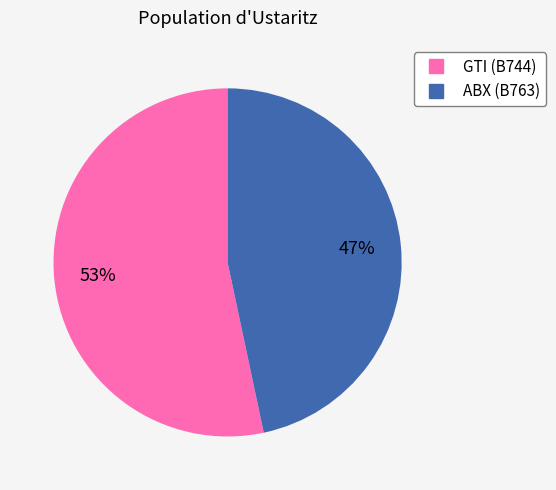

Count the number of slices in the pie.

2